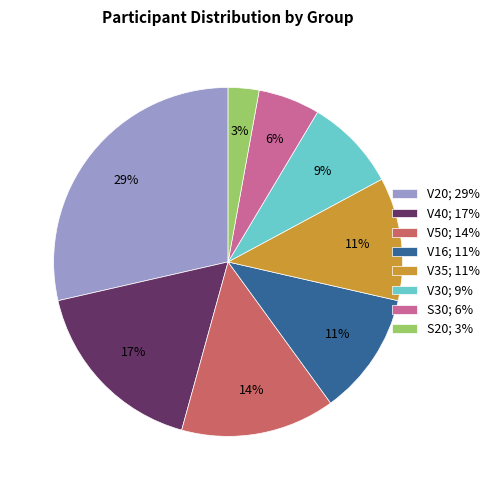

Which slice is the smallest?

S20